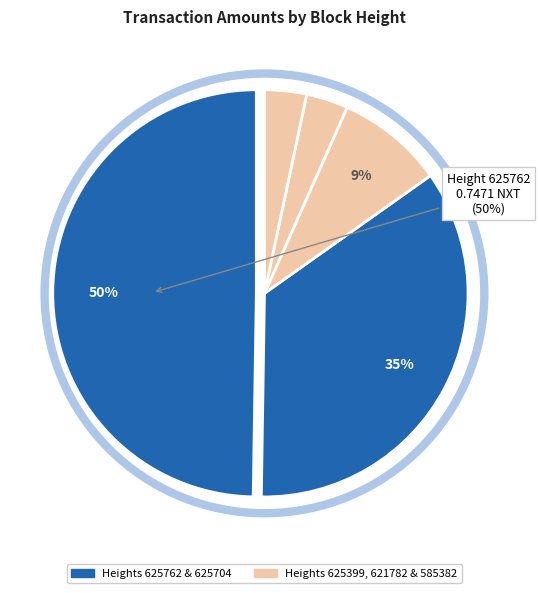

How many segments does this pie chart have?

5